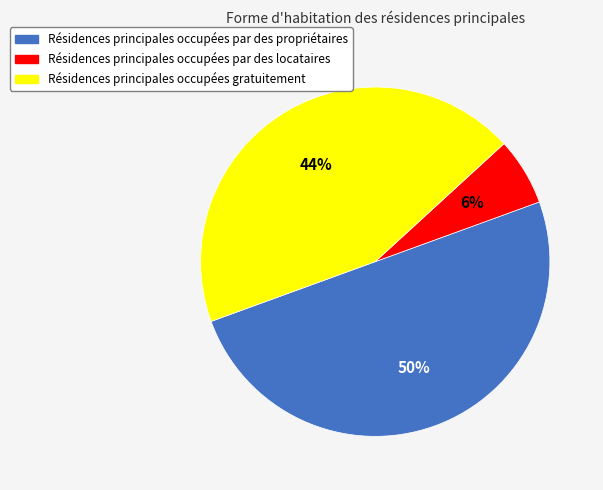

Rank the categories by value from highest to lowest.

Résidences principales occupées par des propriétaires, Résidences principales occupées gratuitement, Résidences principales occupées par des locataires